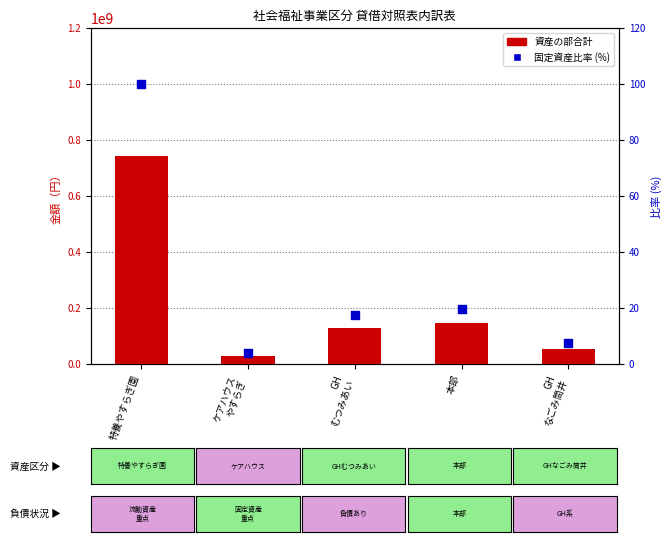

Which series reaches the minimum Y coordinate?

固定資産比率 (%)